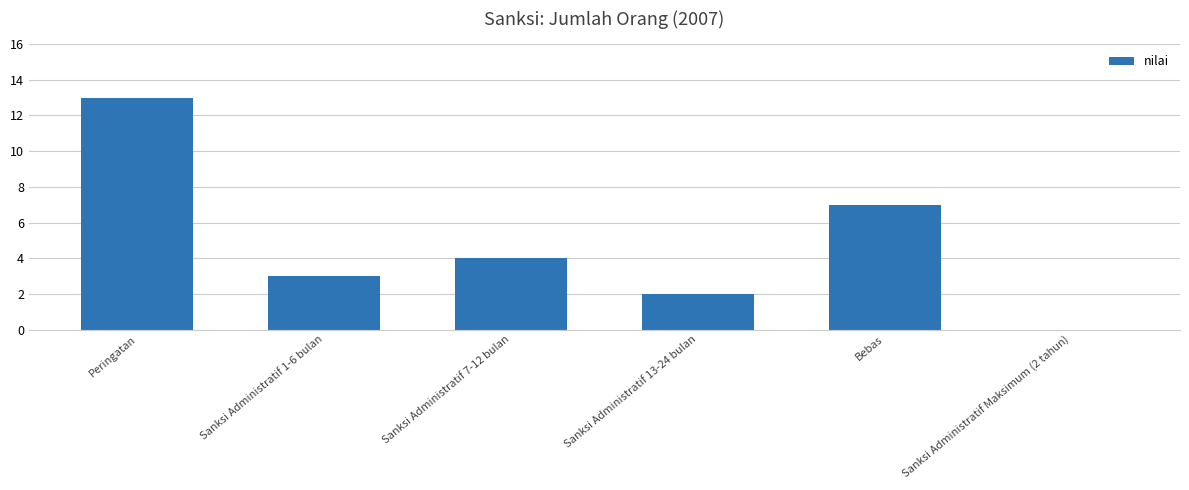

What is the maximum value shown in the chart?

13